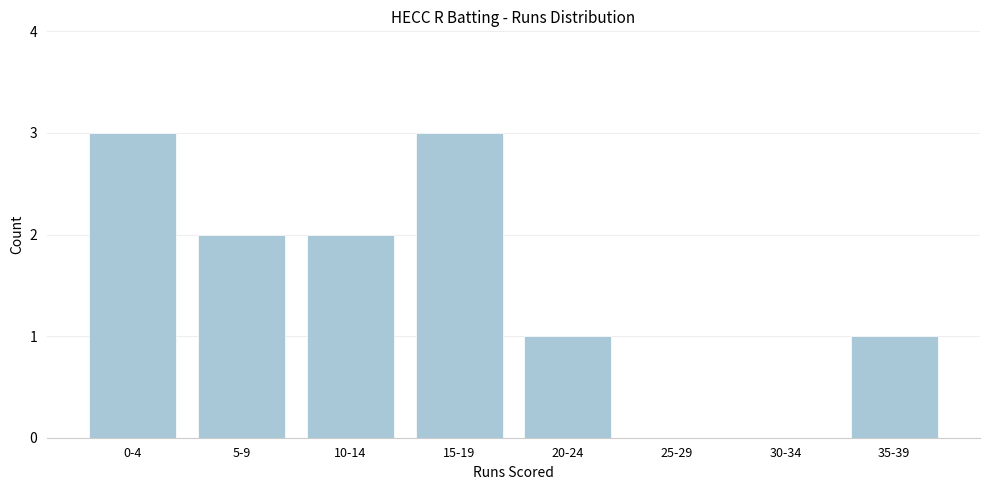

Reading left to right, what are all the values shown in this chart?

0-4=3	5-9=2	10-14=2	15-19=3	20-24=1	25-29=0	30-34=0	35-39=1